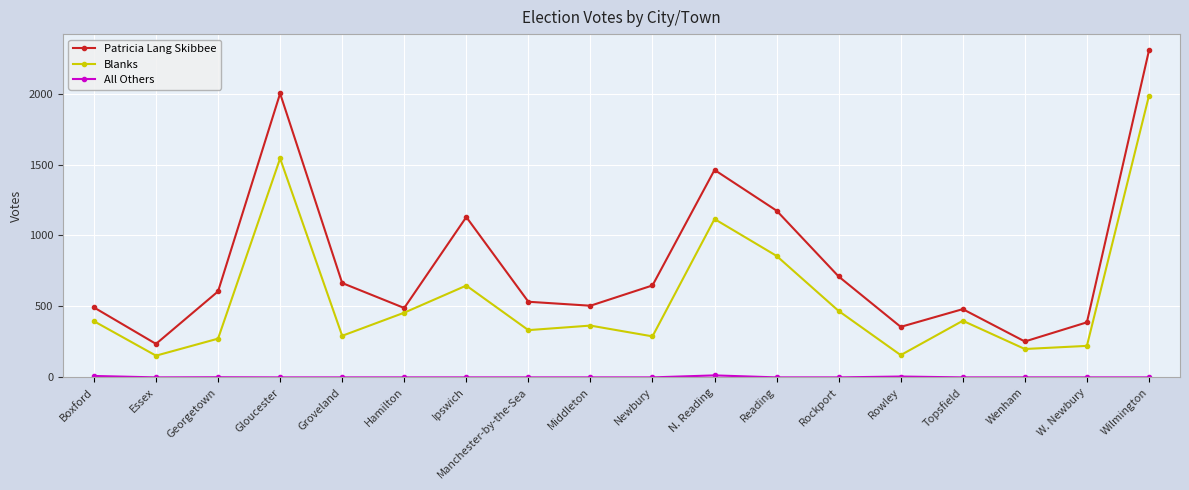

What is the label of the 12th point from the left?

Reading